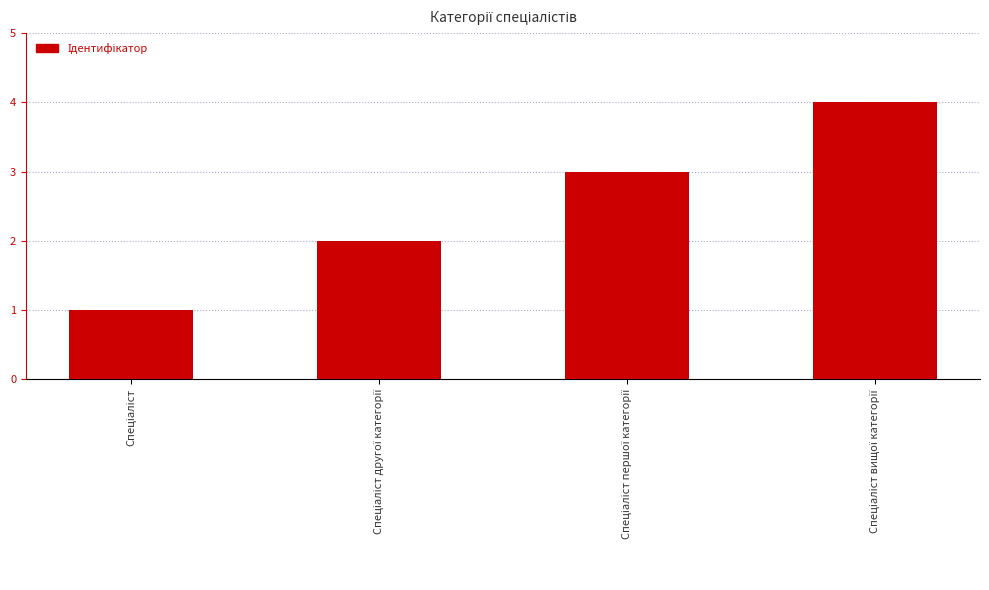

What is the difference between the maximum and minimum values?

3